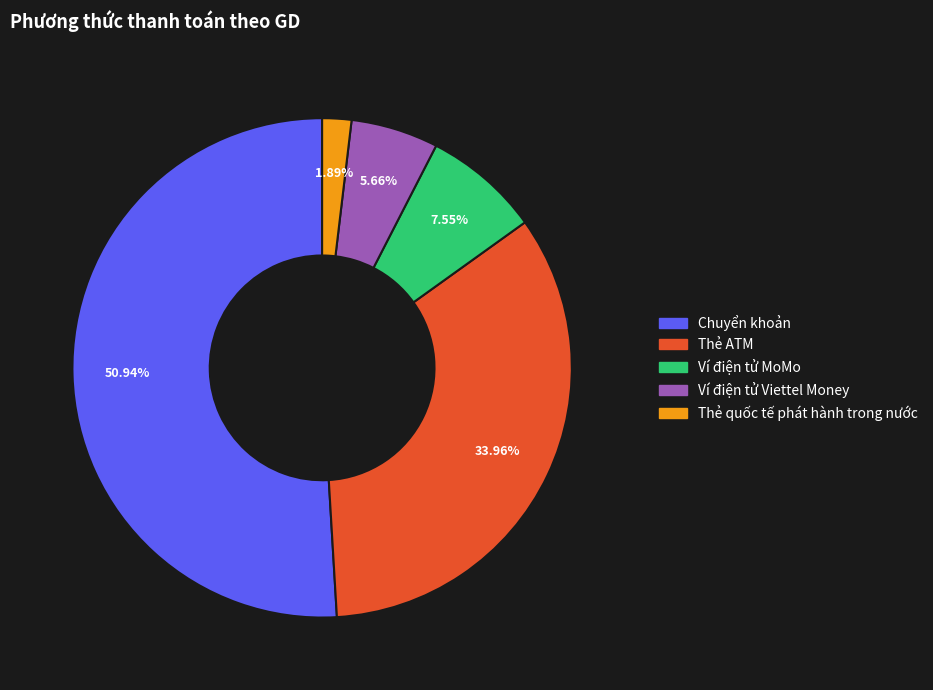

True or false: Thẻ ATM accounts for 45% of the total.

False